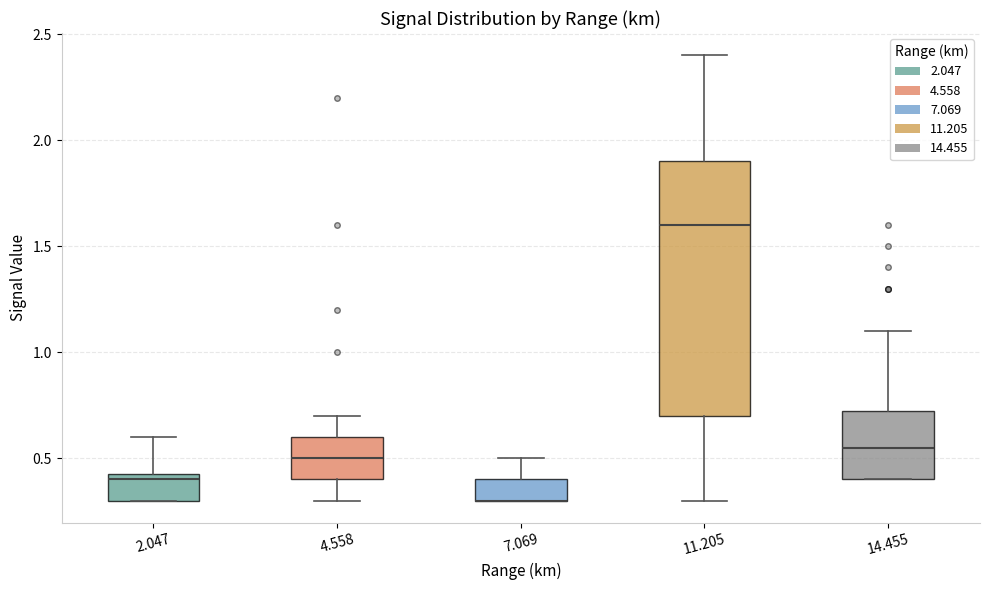

Where is the upper edge of the box at x = 14.455 on the y-axis? The values are not printed on the chart, so give them approximately, as read against the axis.

0.75